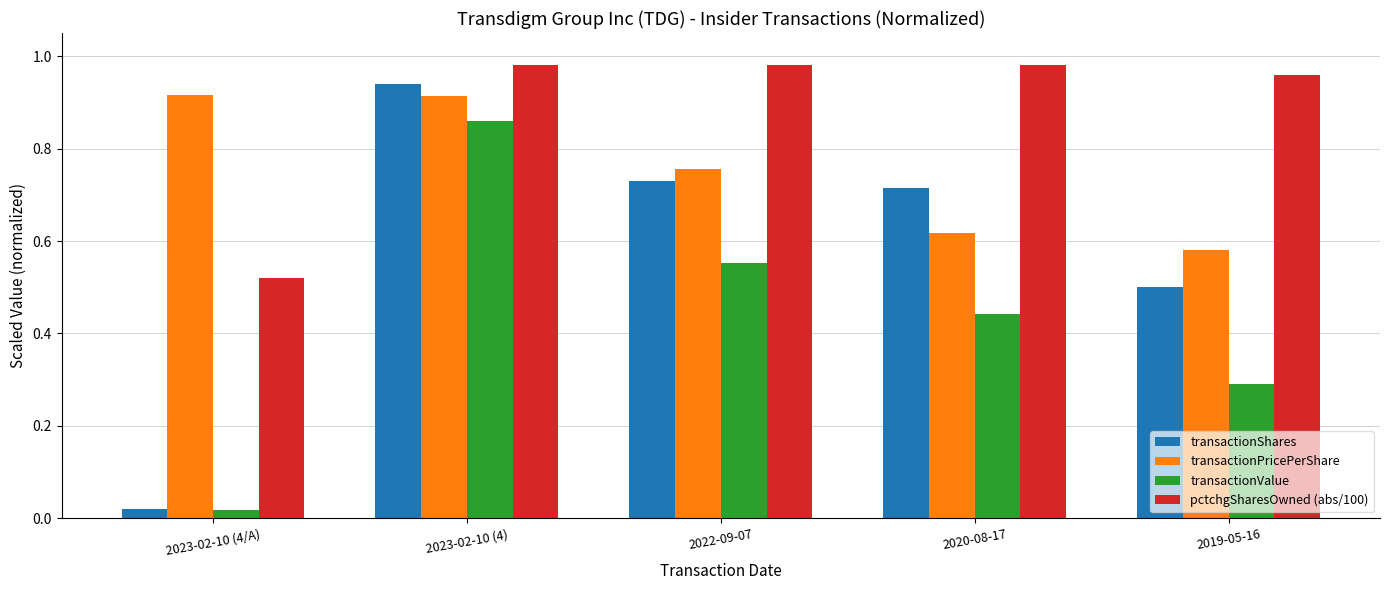

List the labels in order of transactionShares value, smallest first.

2023-02-10 (4/A), 2019-05-16, 2020-08-17, 2022-09-07, 2023-02-10 (4)